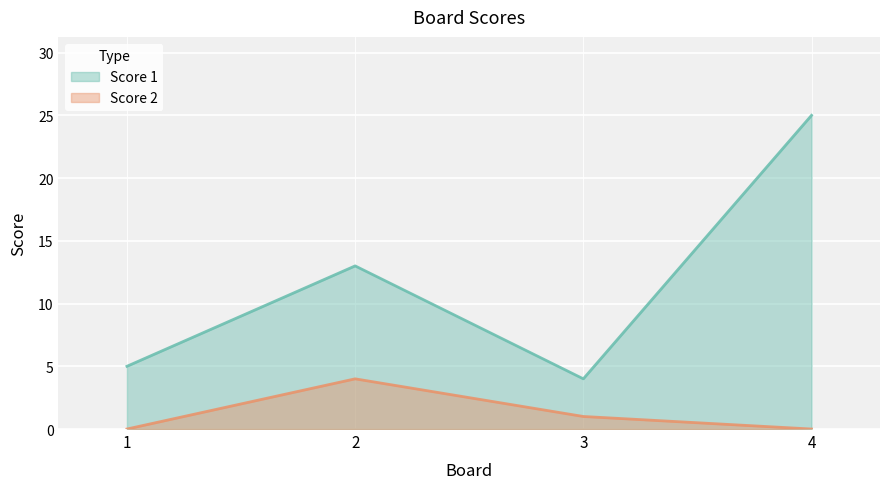

At 3, list the series in order from smallest to largest.

Score 2, Score 1